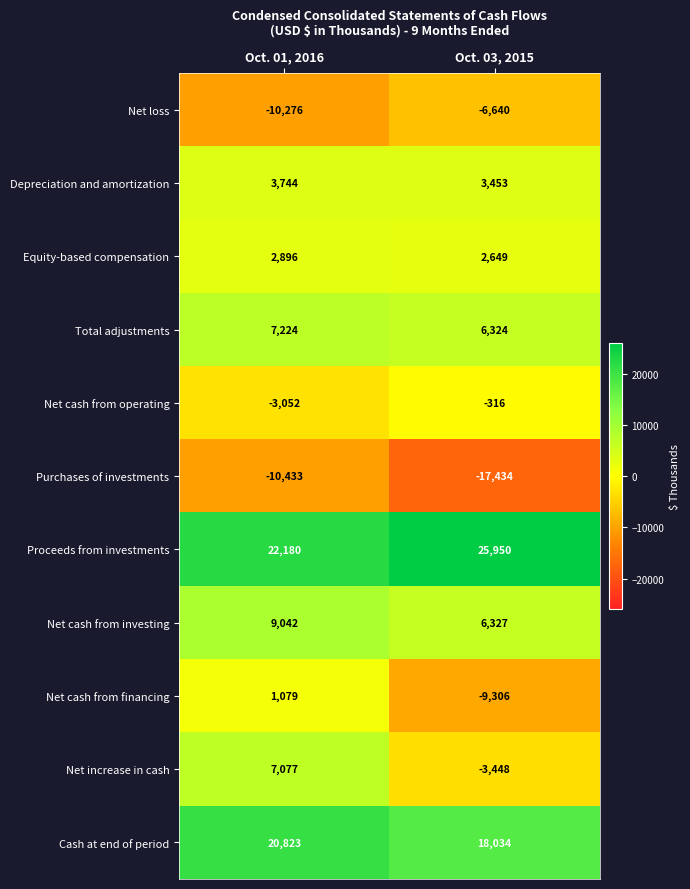

What is the greatest value displayed?

25950